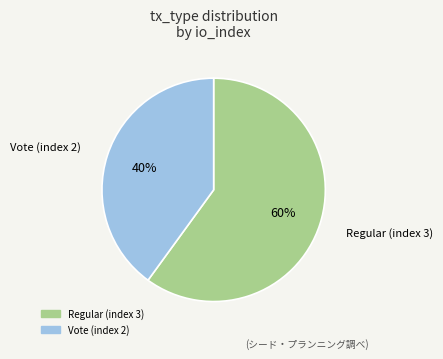

To the nearest percent, what percentage of the pie is Regular (index 3)?

60%